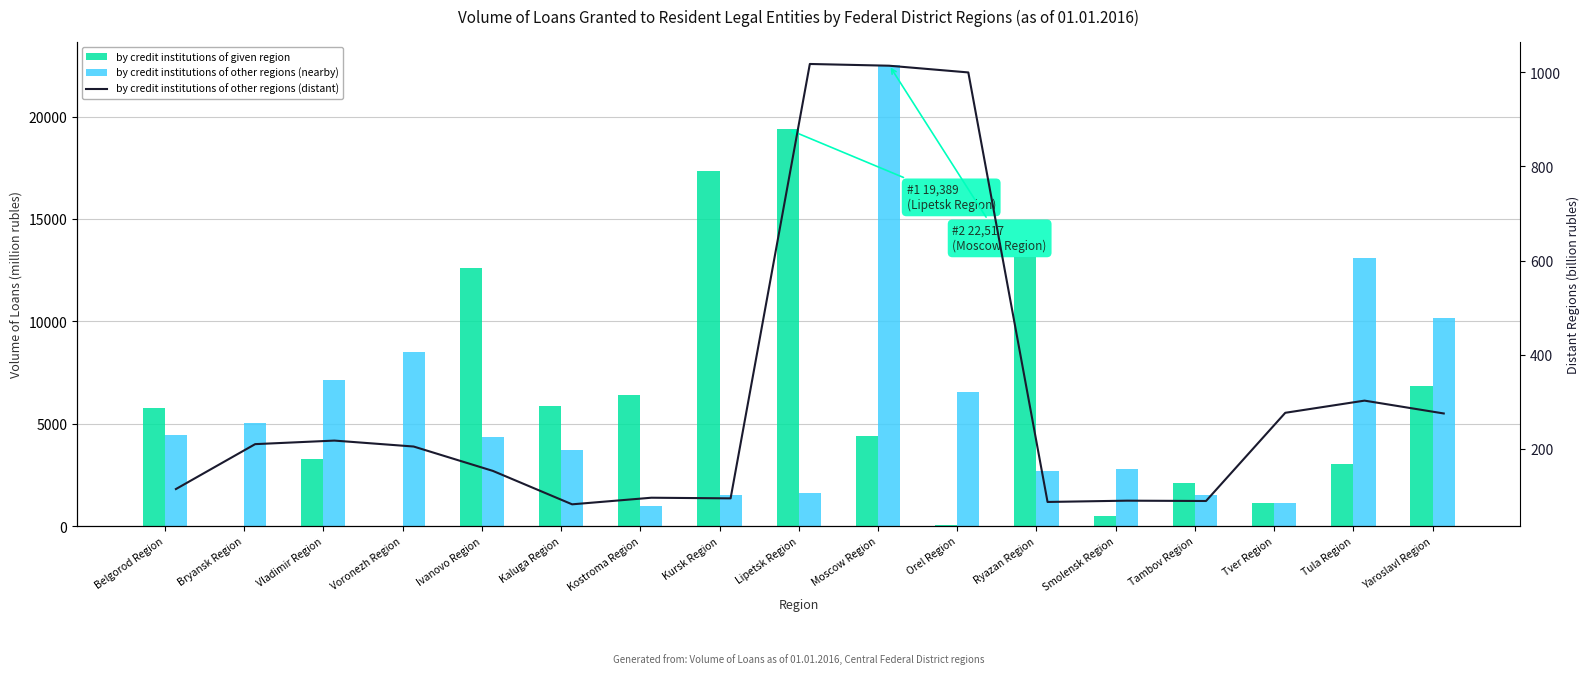

At which label does by credit institutions of other regions (distant) first exceed 204?

Bryansk Region